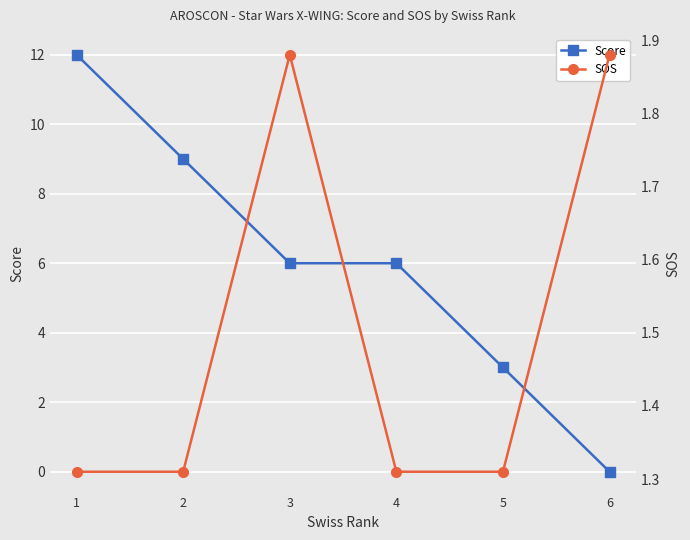

Reading left to right, list all the values displayed in this chart.

Score: 12.0	9.0	6.0	6.0	3.0	0.0
SOS: 1.3	1.3	1.9	1.3	1.3	1.9